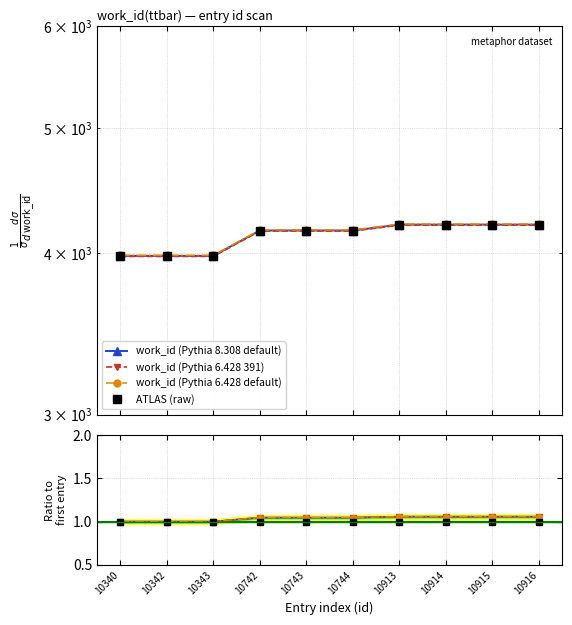

True or false: work_id (Pythia 6.428 default) has more than 0 interior local peaks.

False